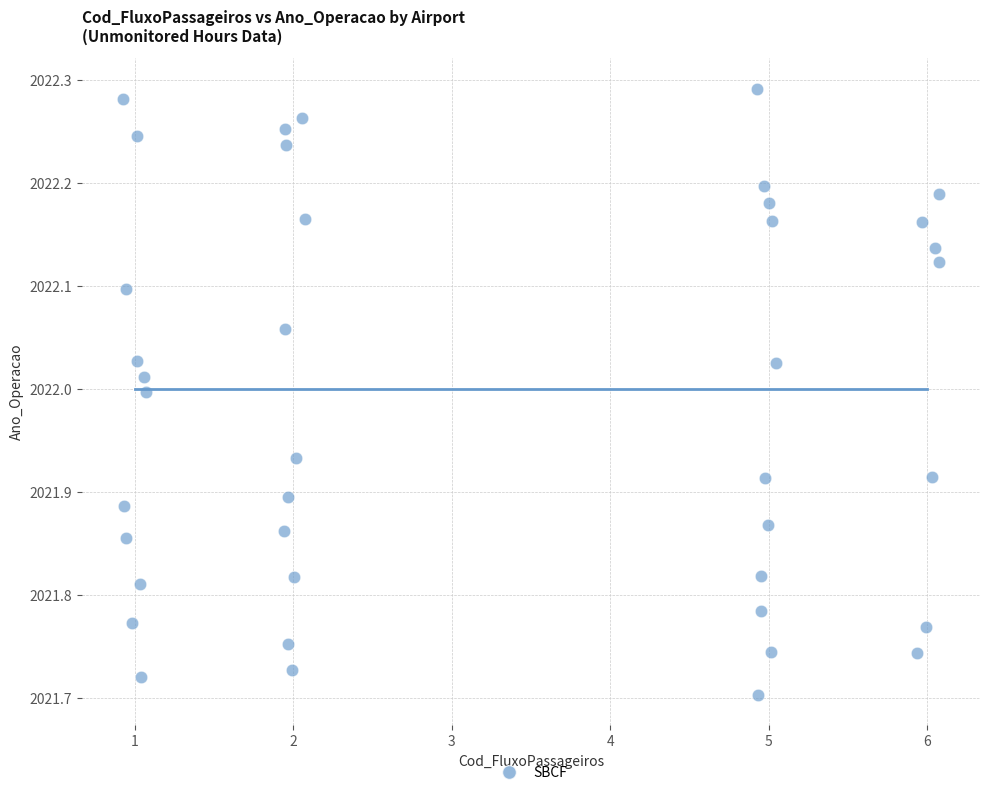

What is the range of X values (max minus min)?

5.2